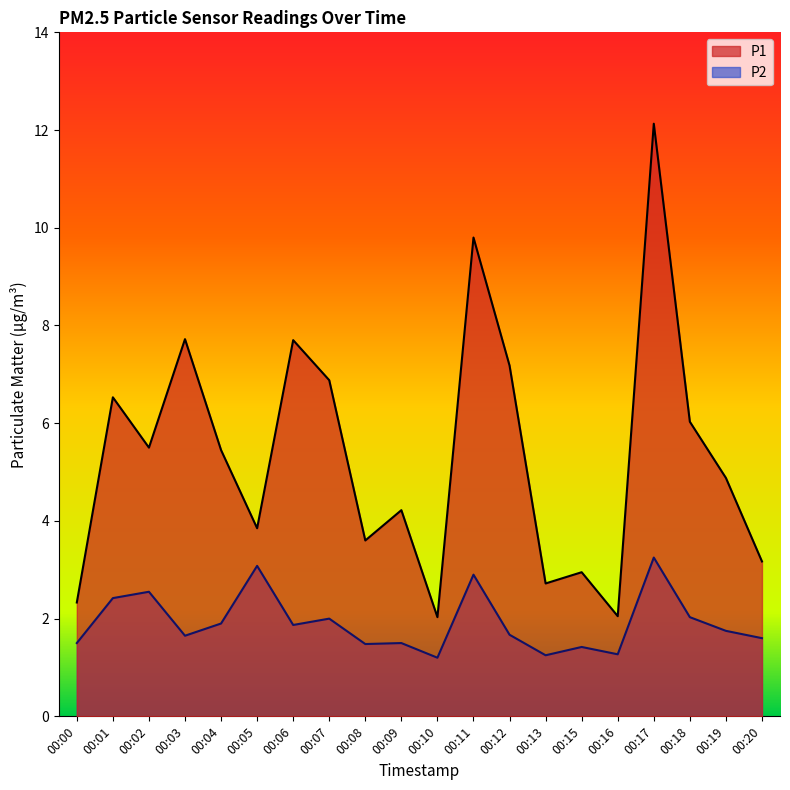

Which category has the highest value in the P2 series?

00:17